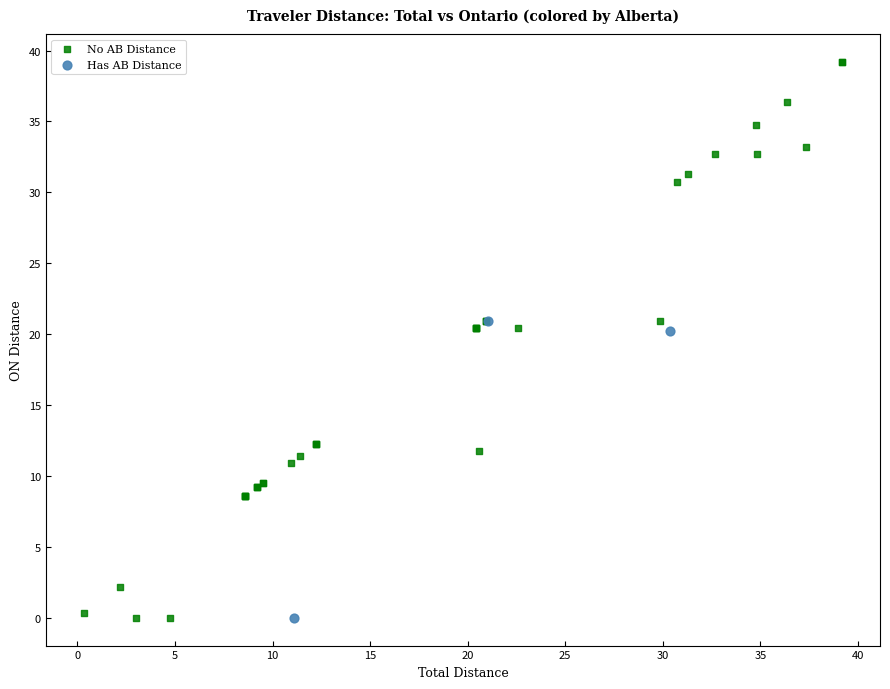

Which series reaches the maximum Y coordinate?

No AB Distance